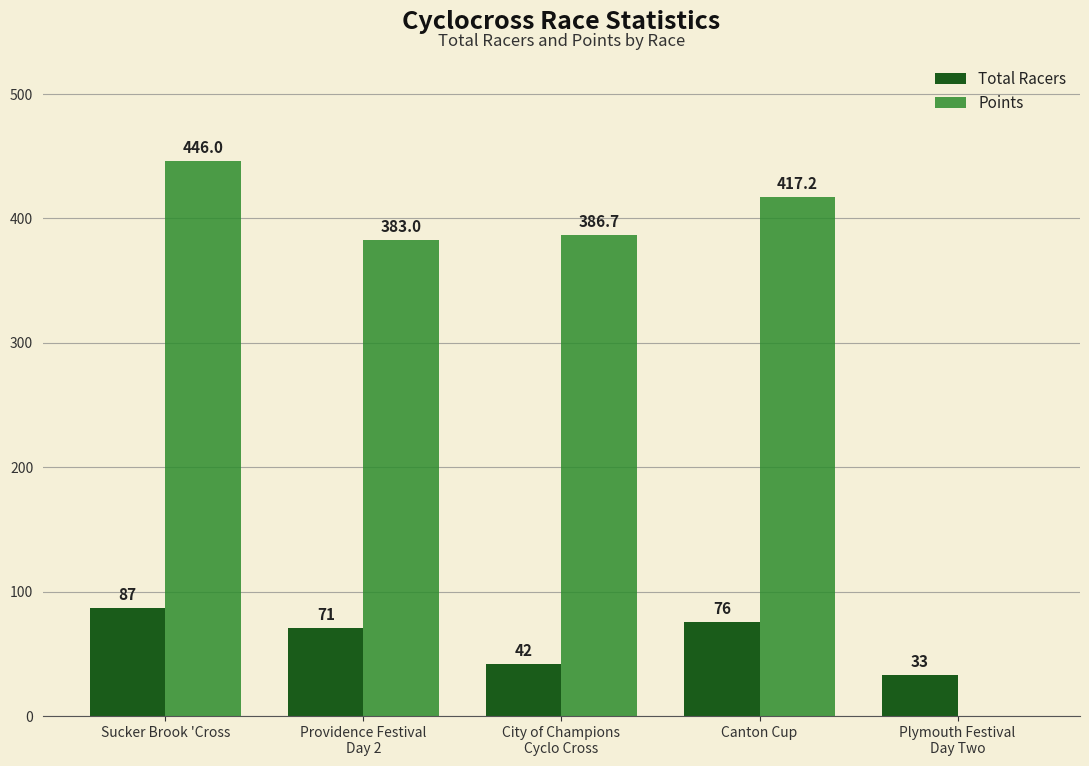

At which category does the chart reach its peak across all series?

Sucker Brook 'Cross